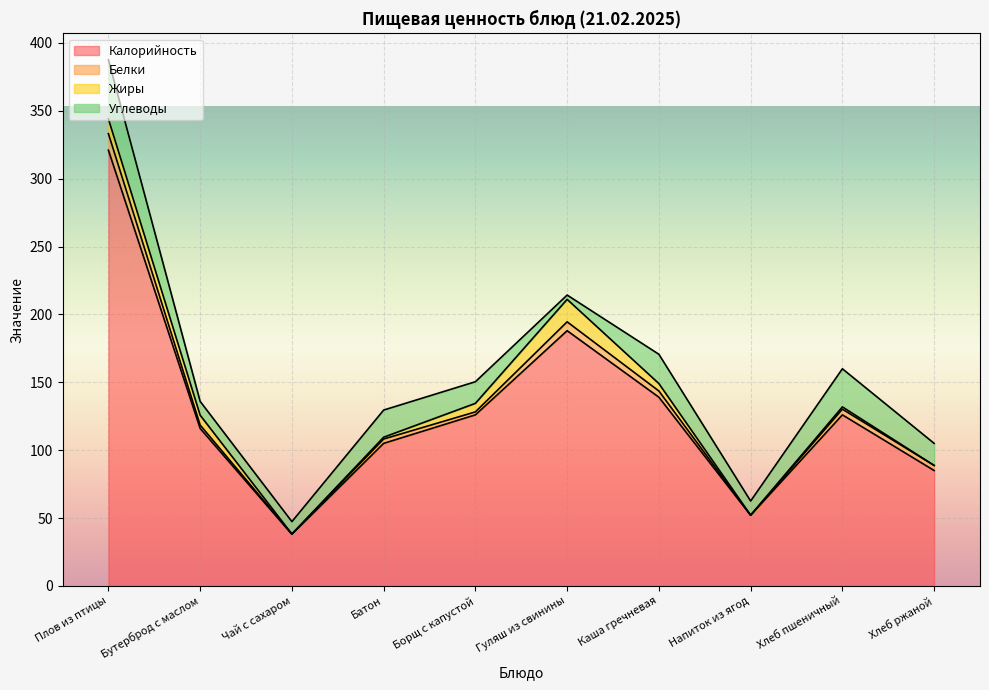

Does the chart display data point markers on the line(s)?

No